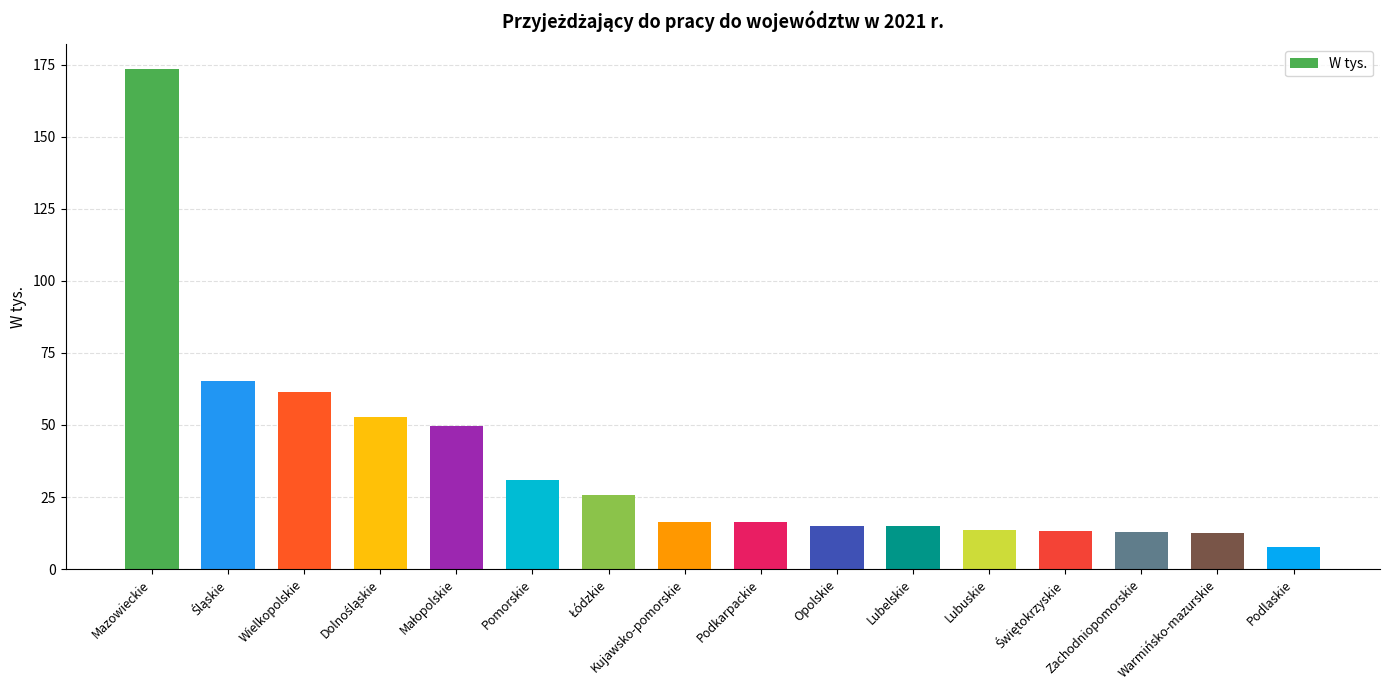

How many bars are there in total?

16